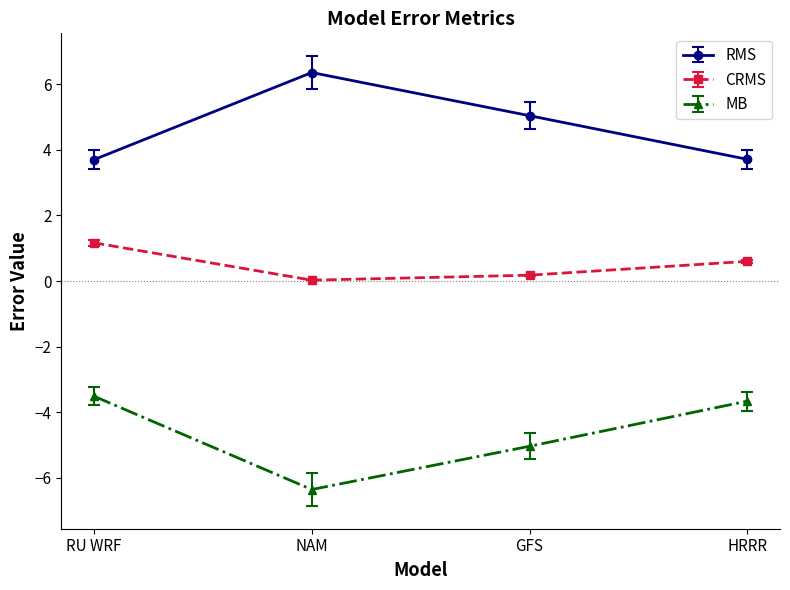

How many data points in RMS are above 5?

2